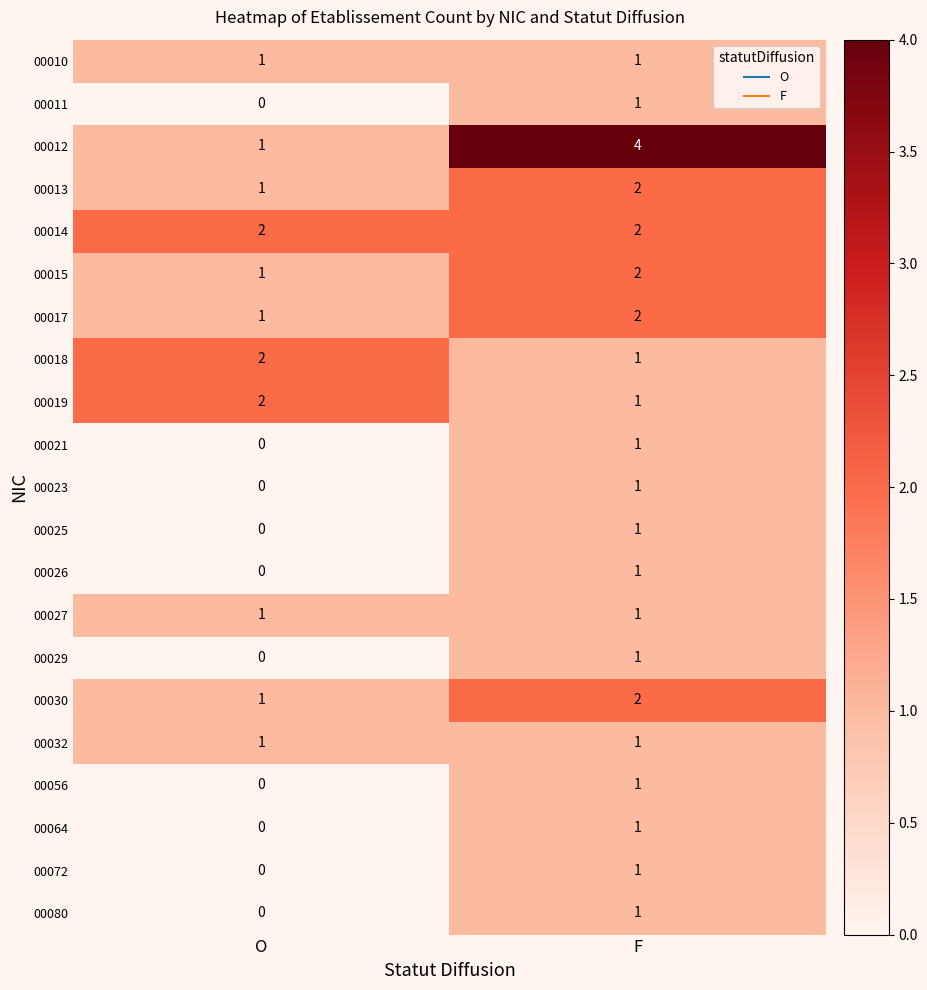

What is the total value across all series at O?

14